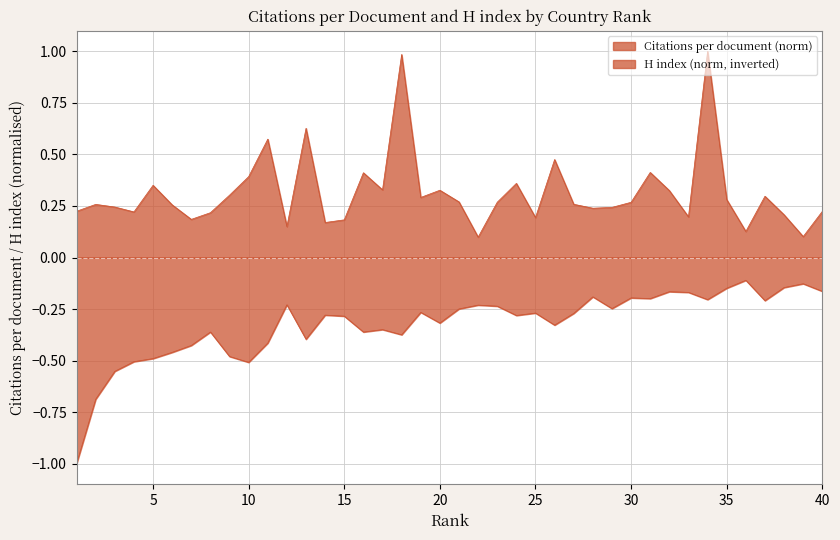

At which category is the sum across all series the highest?

34